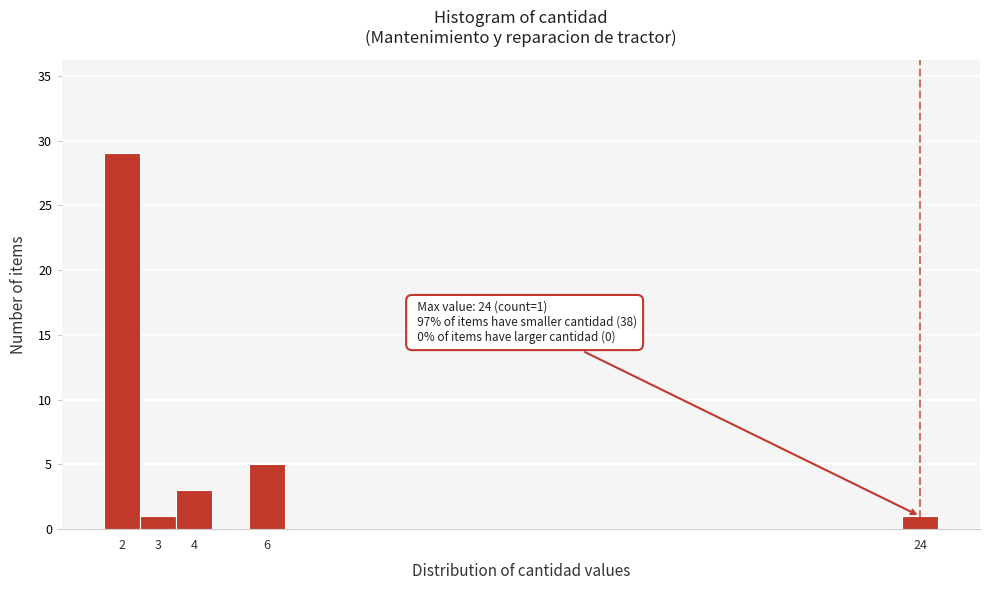

Over which range of the x-axis is the bar tallest?

1.5 to 2.5